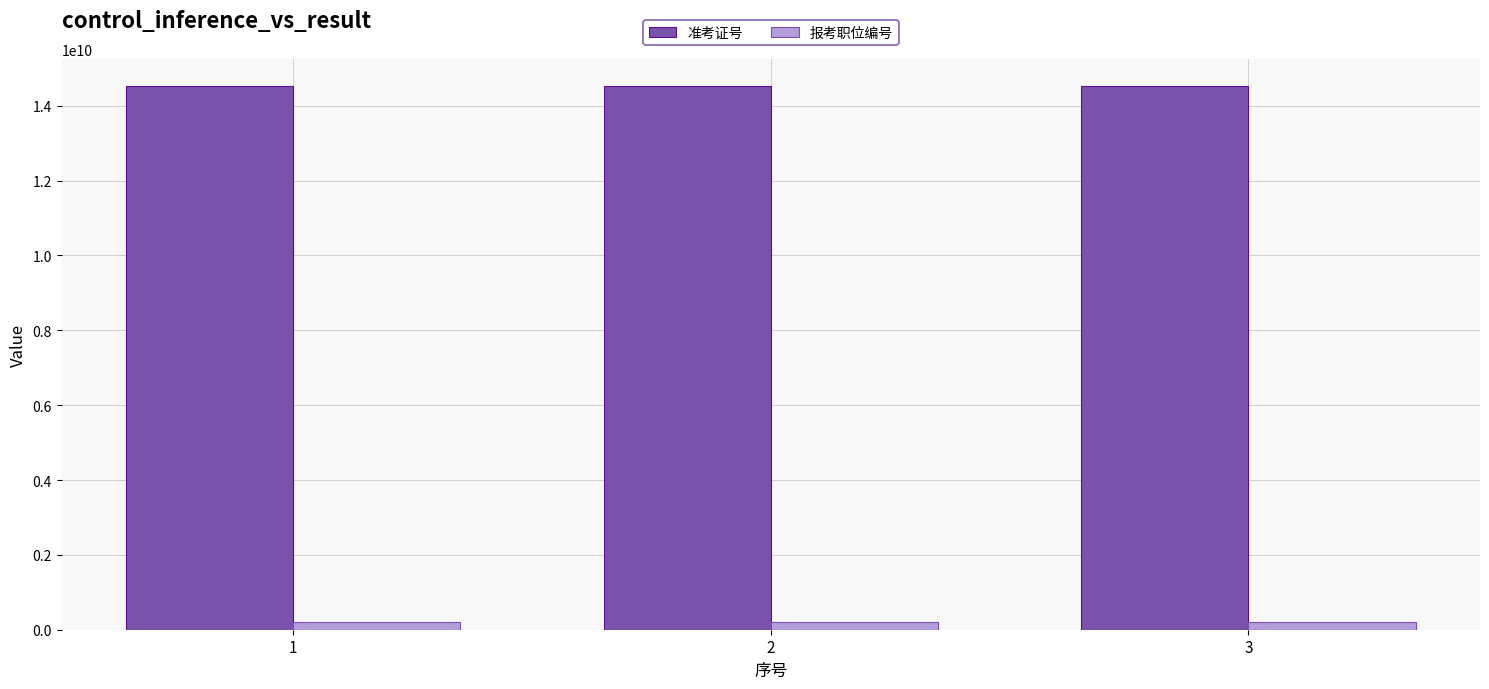

What is the maximum value shown in the chart?

14527050809